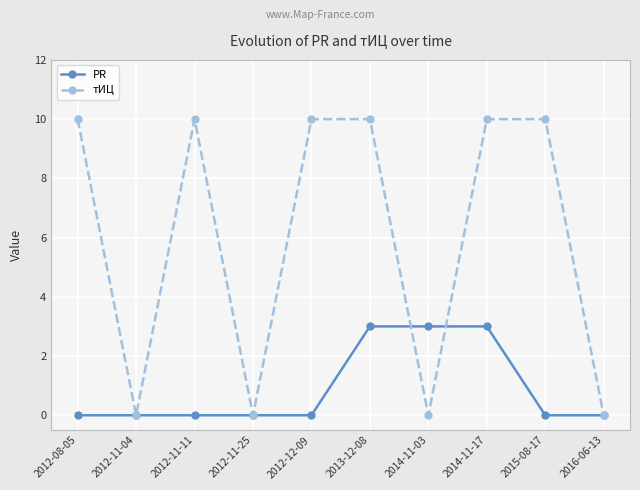

Reading right to left, extract all data points from this chart.

PR: 0	0	3	3	3	0	0	0	0	0
тИЦ: 0	10	10	0	10	10	0	10	0	10